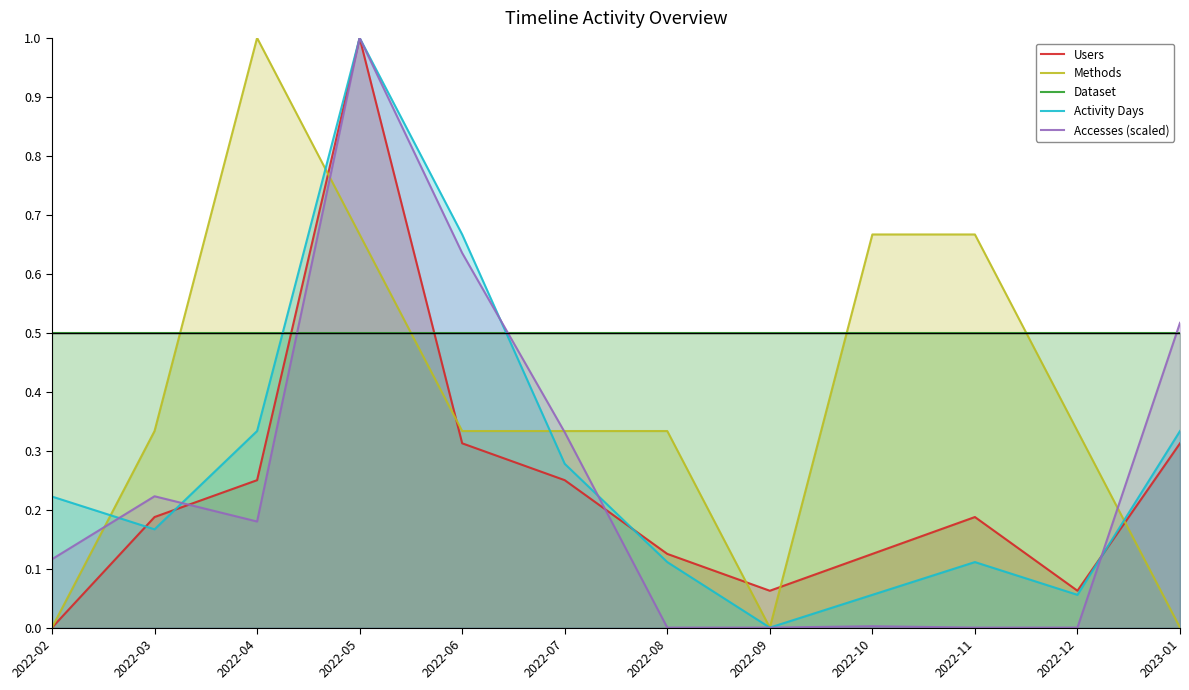

What is the maximum value shown in the chart?

1.0